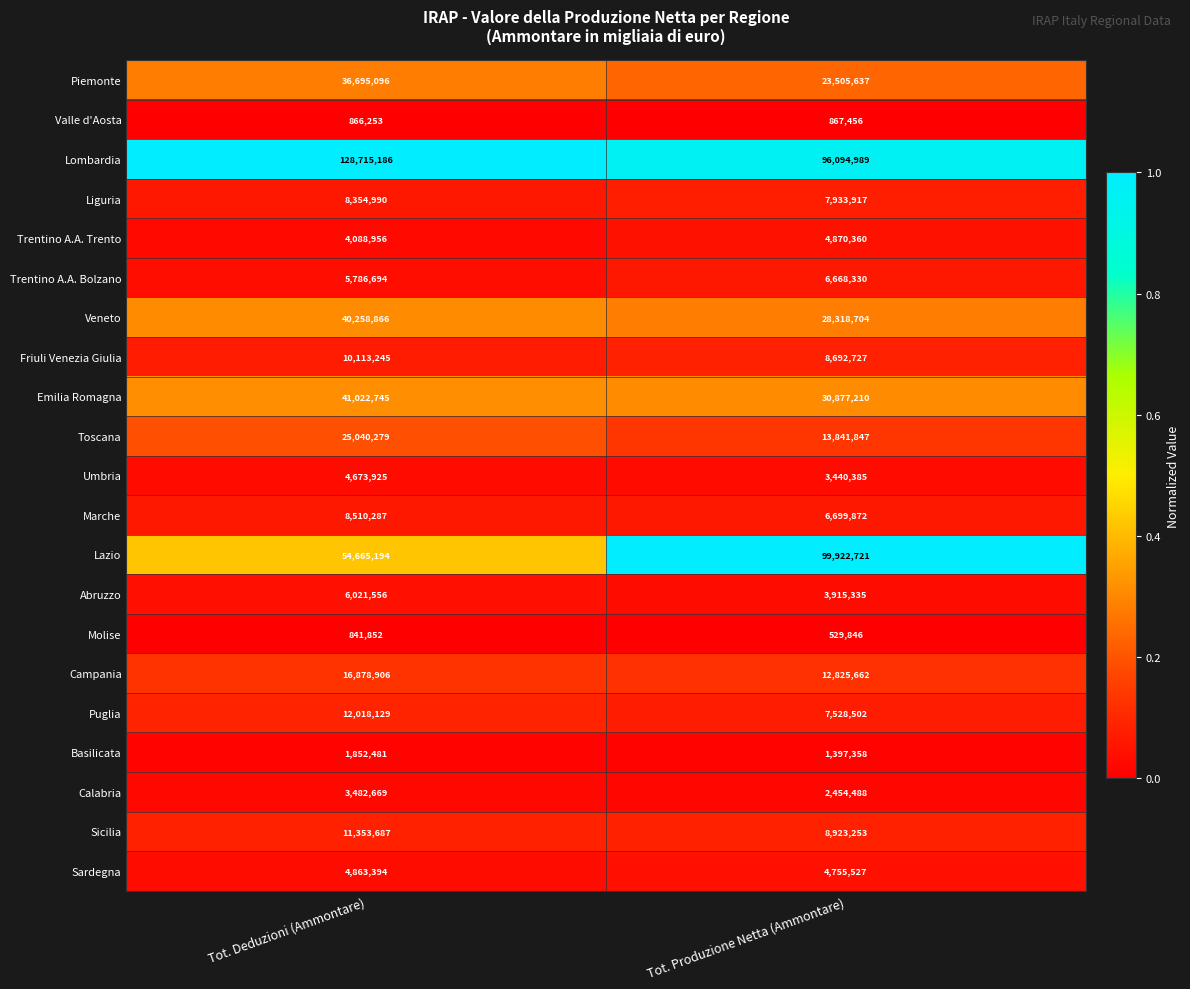

What is the sum of the Abruzzo values at Tot. Produzione Netta (Ammontare) and Tot. Deduzioni (Ammontare)?

9936891